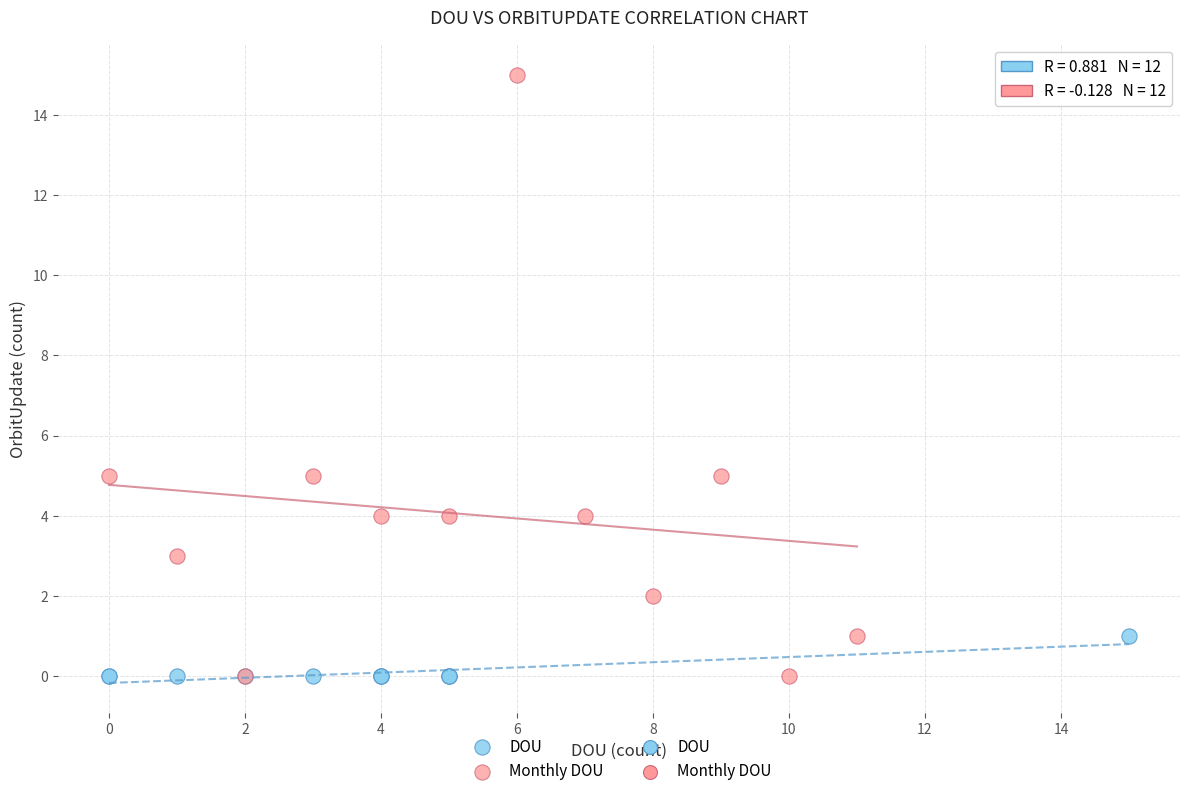

Which series has the widest spread of Y values?

Monthly DOU